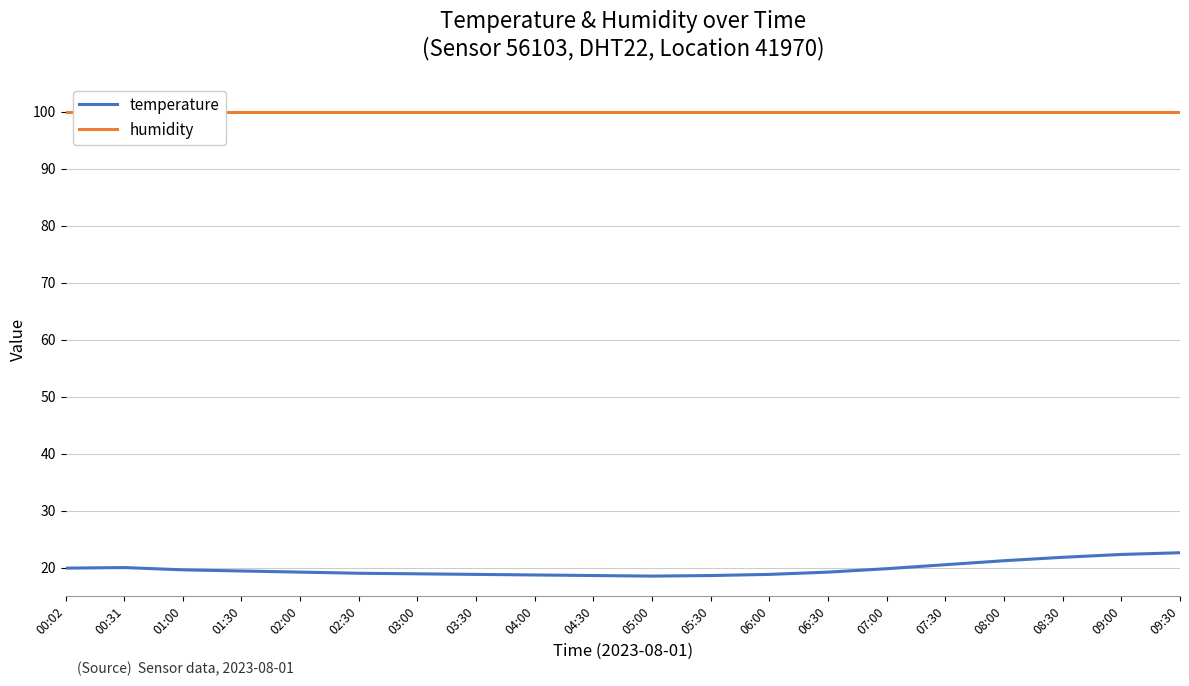

At how many categories does at least one series exceed 42?

20